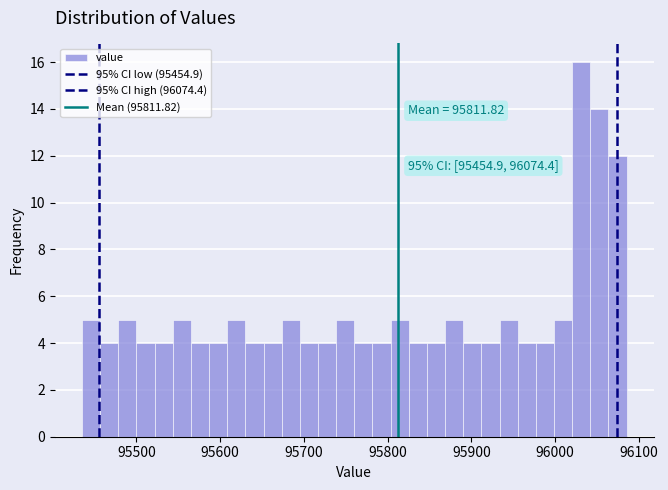

Read against the x-axis, roughly where is the centre of the tallest bar?

96030